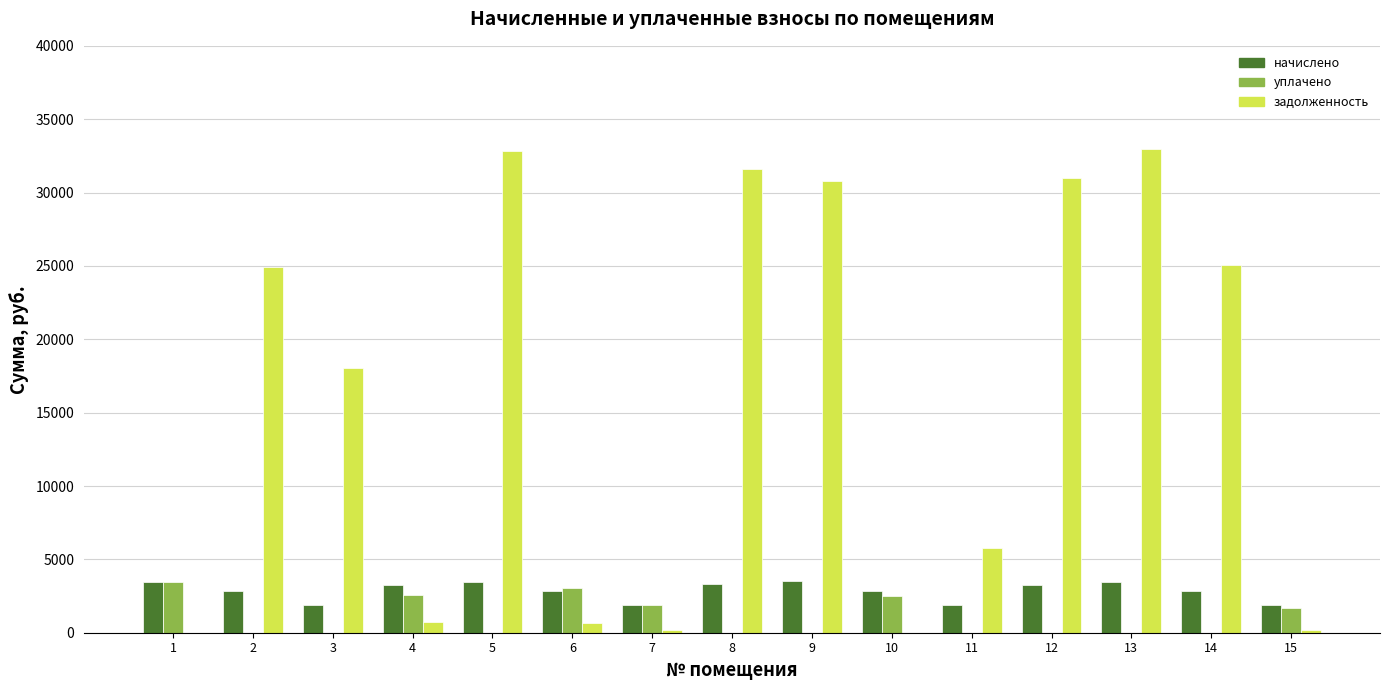

What is the total value across all series at 3?

19946.9